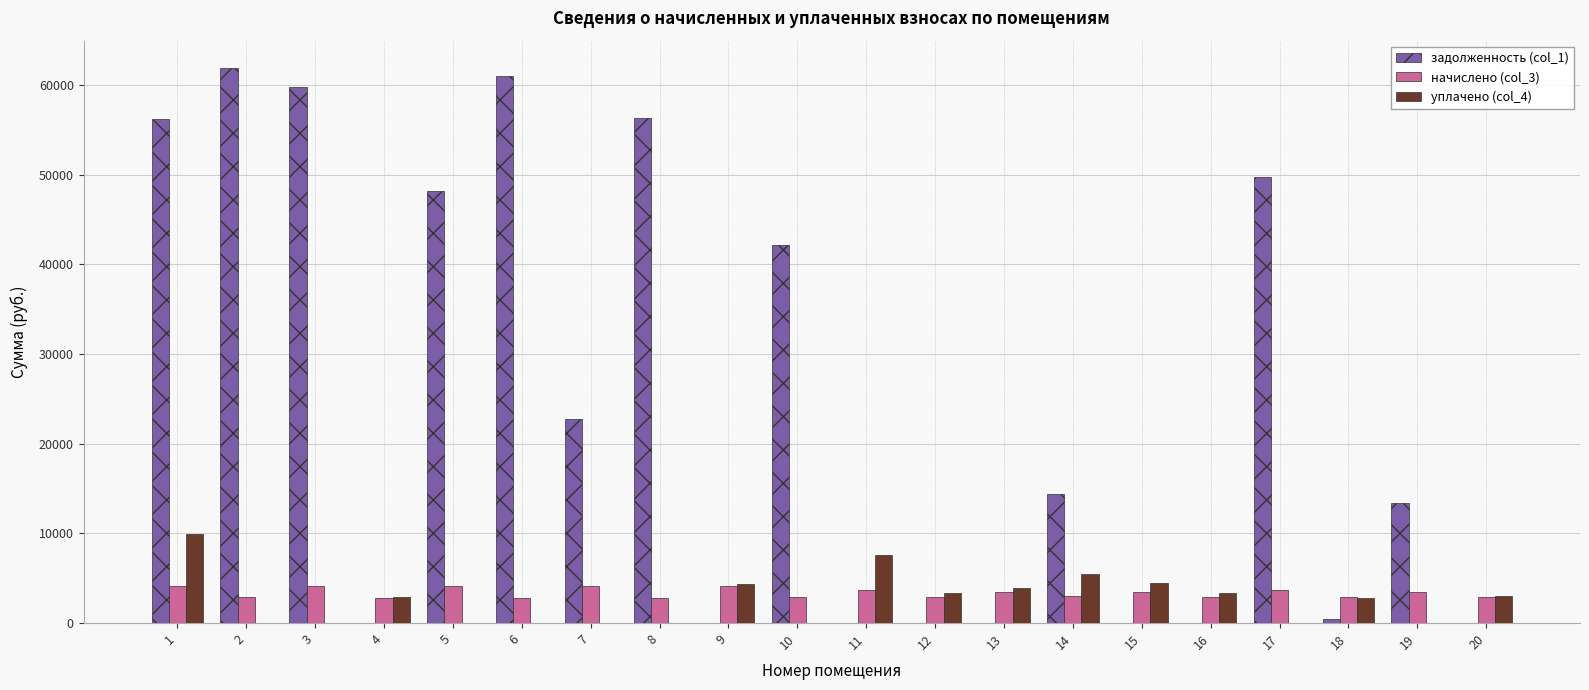

At which category does the chart reach its peak across all series?

2